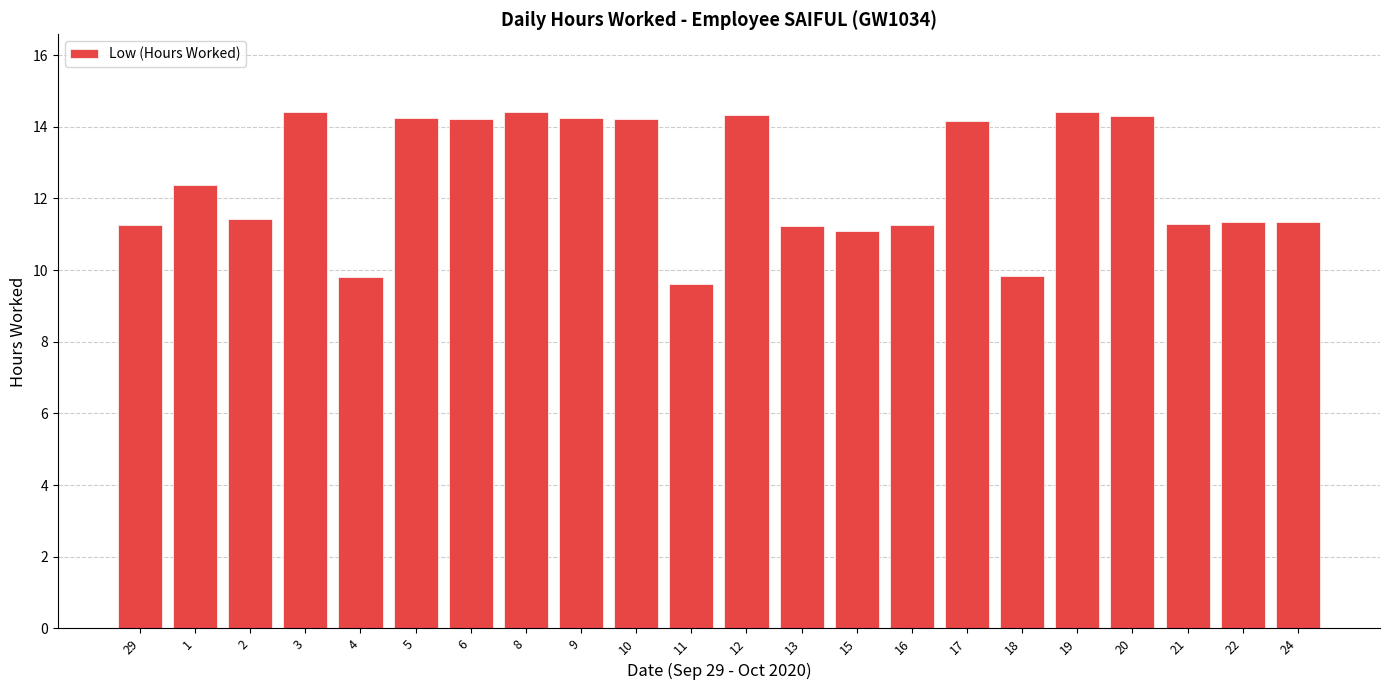

What position from the right is 6?

16